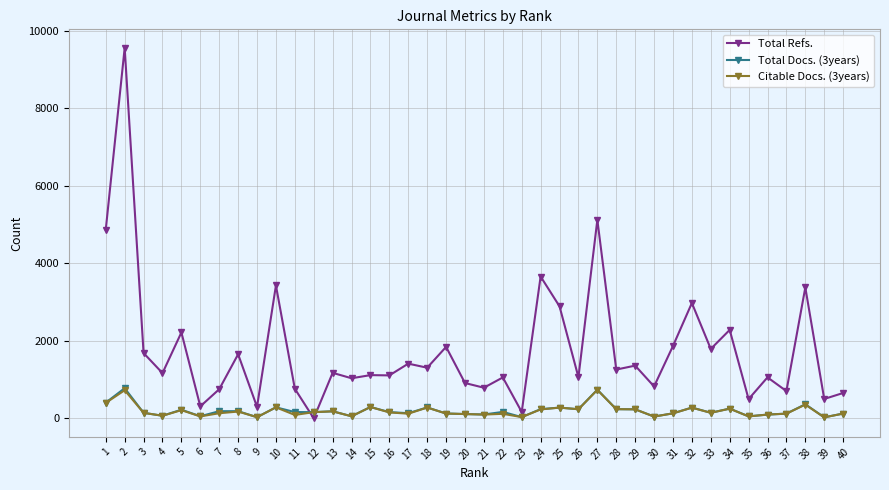

True or false: Total Docs. (3years) has a value of 54 at 6.

True